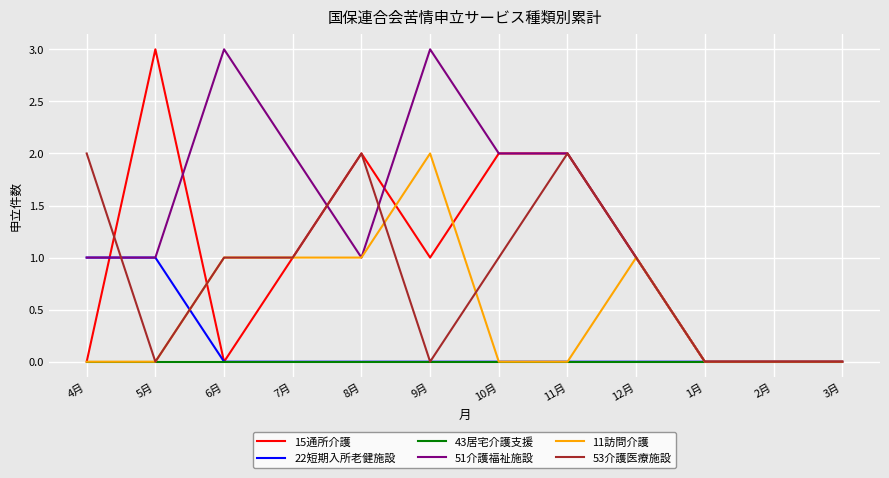

How many lines are shown in the chart?

6